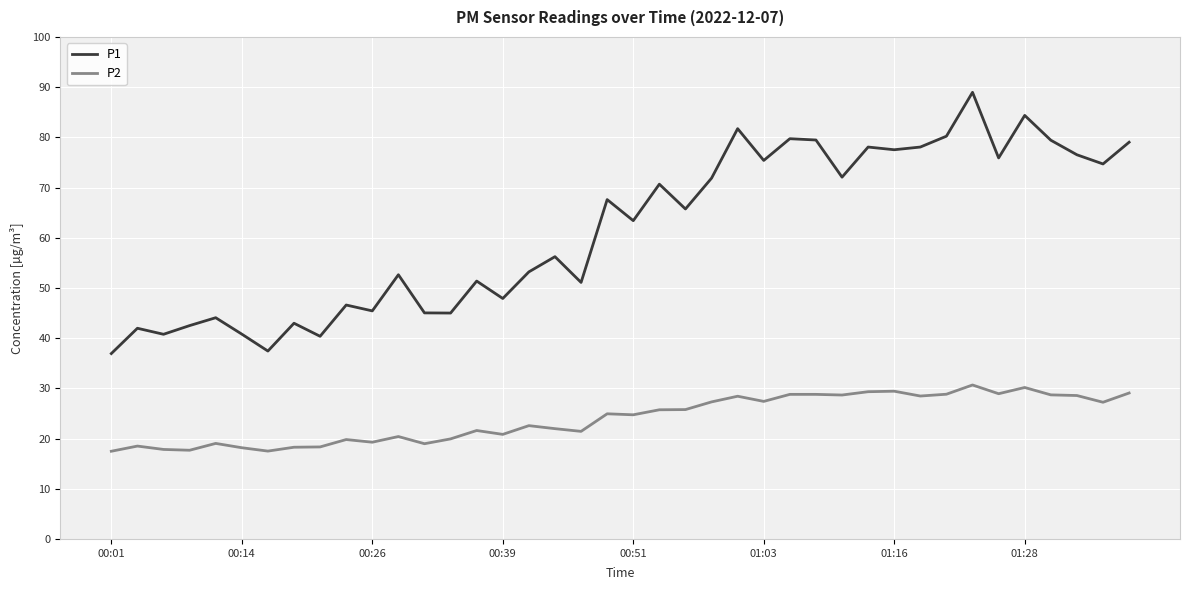

What are all the series names shown in the legend?

P1, P2